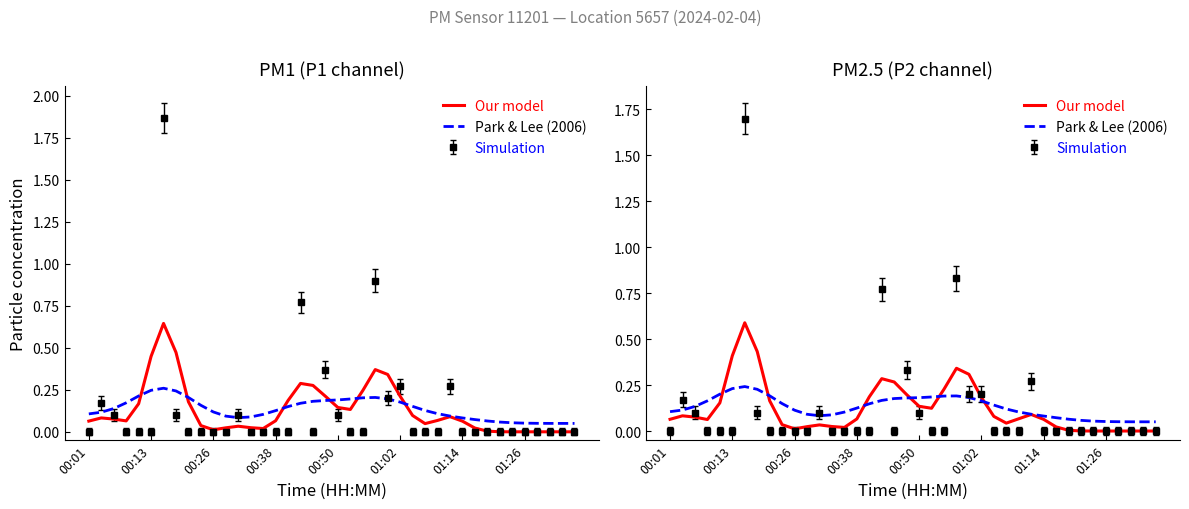

What is the difference between the maximum and minimum values in the Our model series?

0.6